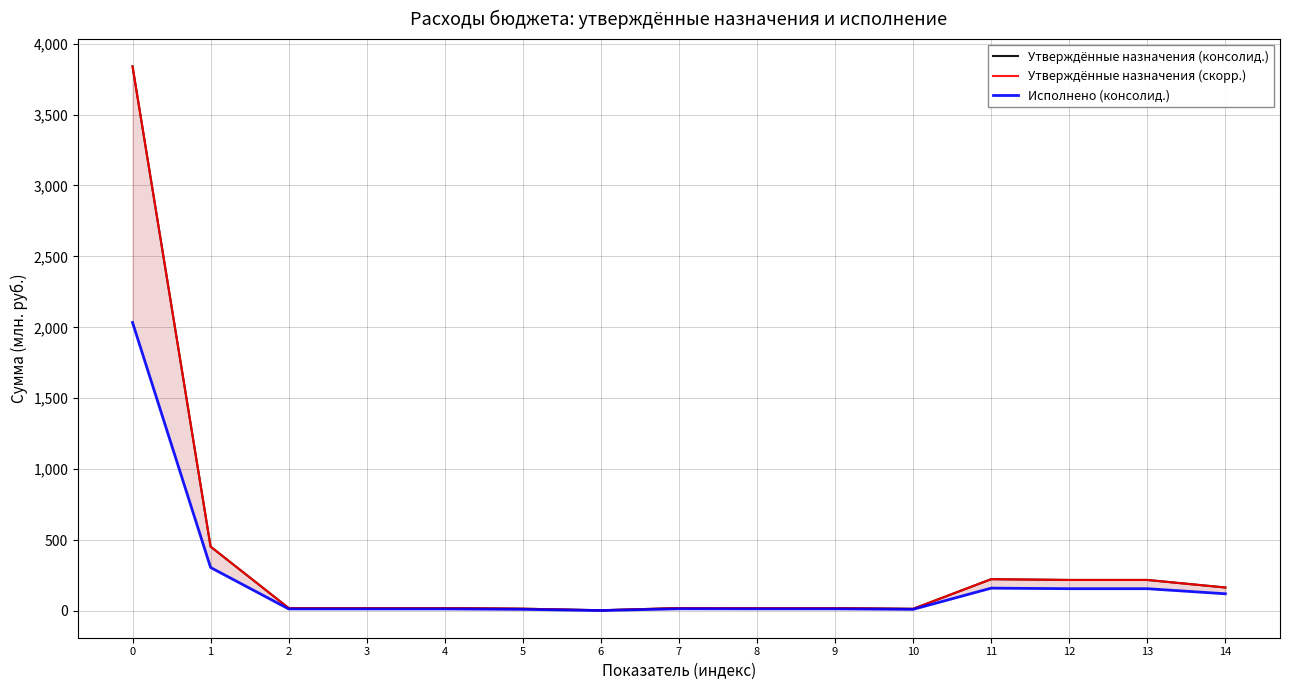

Reading right to left, transcribe all the data shown in this chart.

Утверждённые назначения (консолид.): 165.3	218.5	218.5	224.1	14.8	19.9	19.9	20.4	4.5	15.9	20.4	20.4	20.4	453.7	3840.1
Утверждённые назначения (скорр.): 165.3	218.5	218.5	224.1	14.8	19.9	19.9	20.4	4.5	15.9	20.4	20.4	20.4	453.7	3840.1
Исполнено (консолид.): 121.1	156.8	156.8	160.7	11.2	14.6	14.6	15.1	3.0	11.2	14.2	14.2	14.2	306.3	2034.1